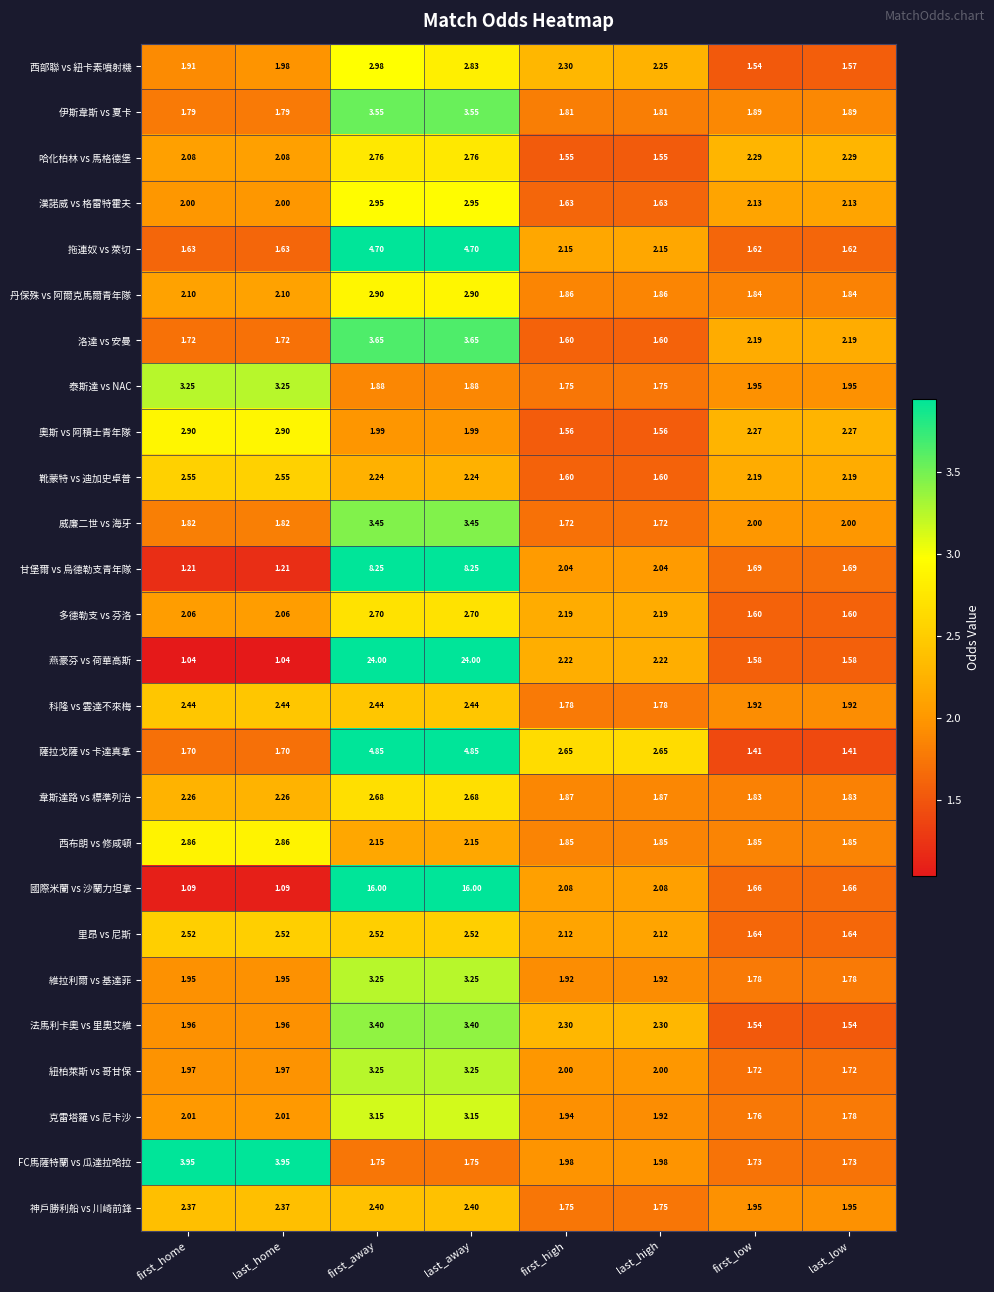

How many categories are shown in the chart?

8